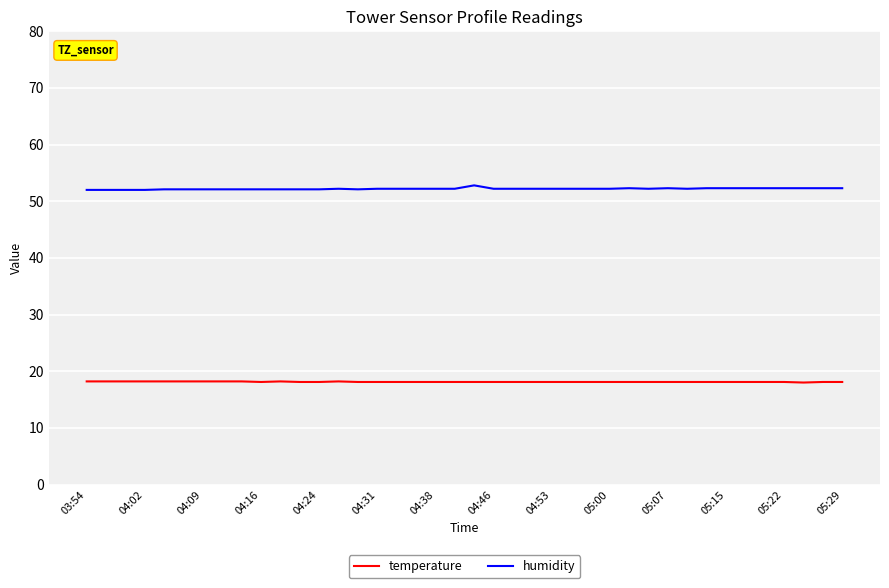

Which series has the largest total across all categories?

humidity